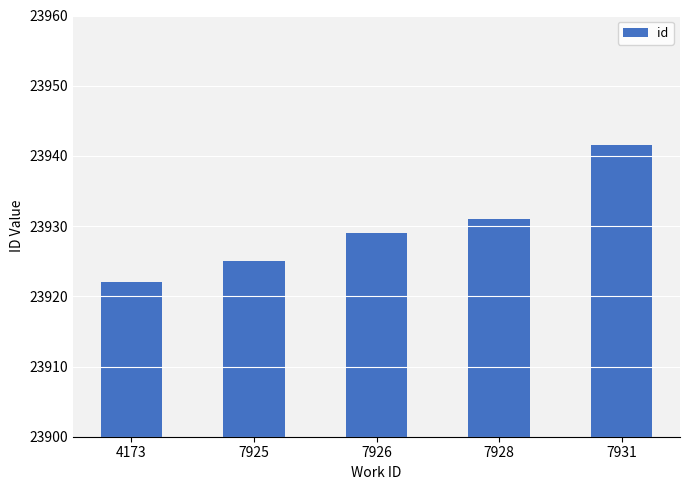

What is the greatest value displayed?

23941.5